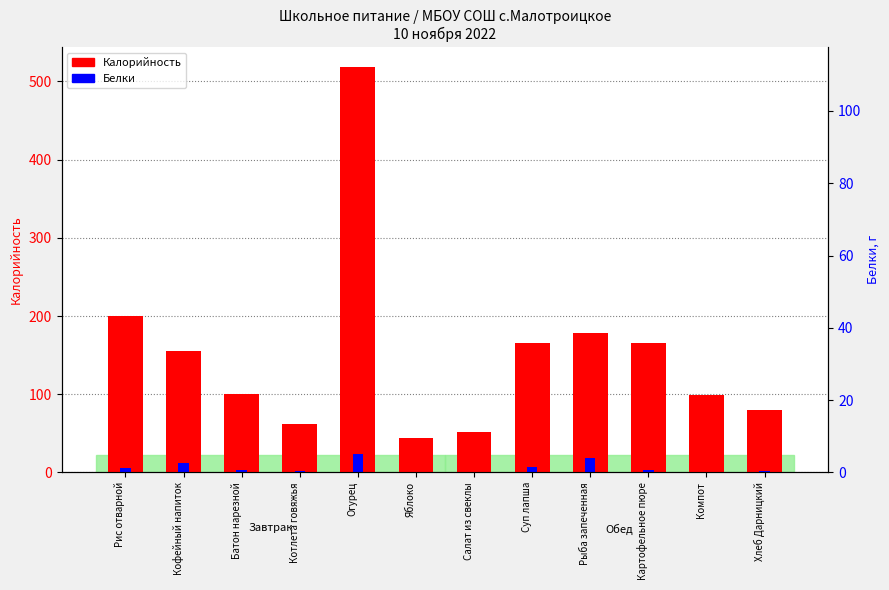

Which series has the largest total across all categories?

Калорийность